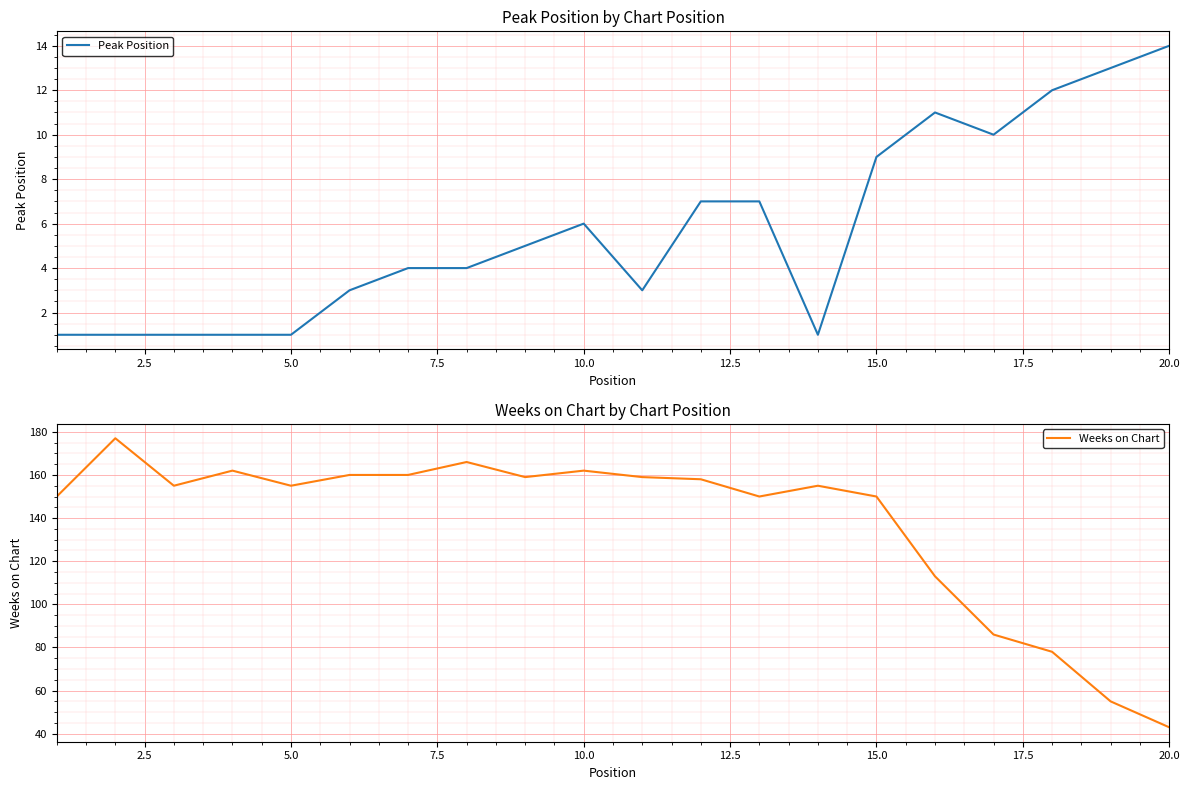

At which label does Weeks on Chart reach its minimum?

20.0